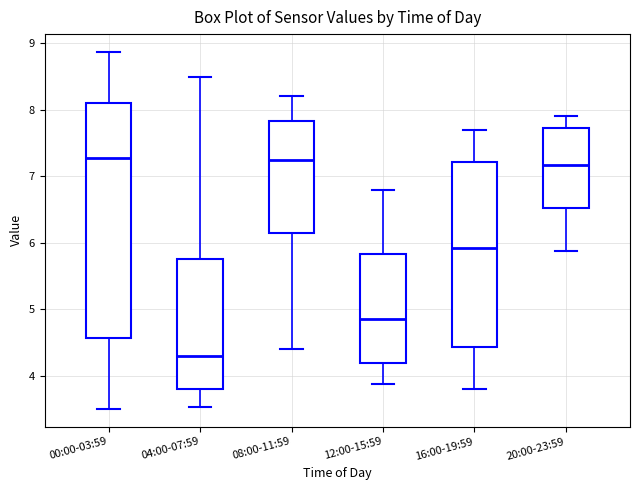

Reading left to right, read every box against the y-axis: the position of its median line, the range the box covers, and the ends of its whiskers. The values are not printed on the chart, so give them approximately, as read against the axis.

00:00-03:59: median 7.3, box 4.6 to 8.1, whiskers 3.5 to 8.9
04:00-07:59: median 4.3, box 3.8 to 5.8, whiskers 3.5 to 8.5
08:00-11:59: median 7.3, box 6.2 to 7.8, whiskers 4.4 to 8.2
12:00-15:59: median 4.9, box 4.2 to 5.8, whiskers 3.9 to 6.8
16:00-19:59: median 5.9, box 4.4 to 7.2, whiskers 3.8 to 7.7
20:00-23:59: median 7.2, box 6.5 to 7.7, whiskers 5.9 to 7.9